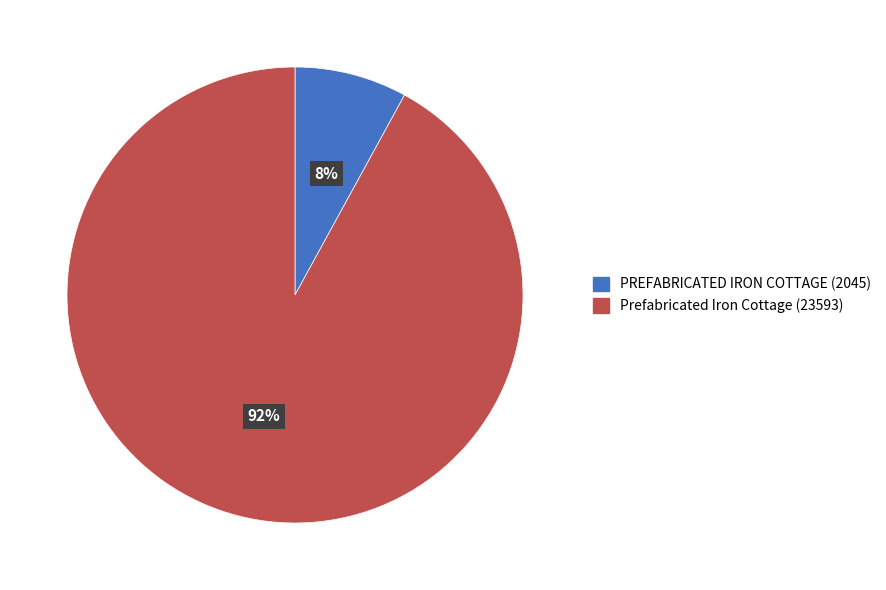

The PREFABRICATED IRON COTTAGE slice represents 1% of the pie. True or false?

False